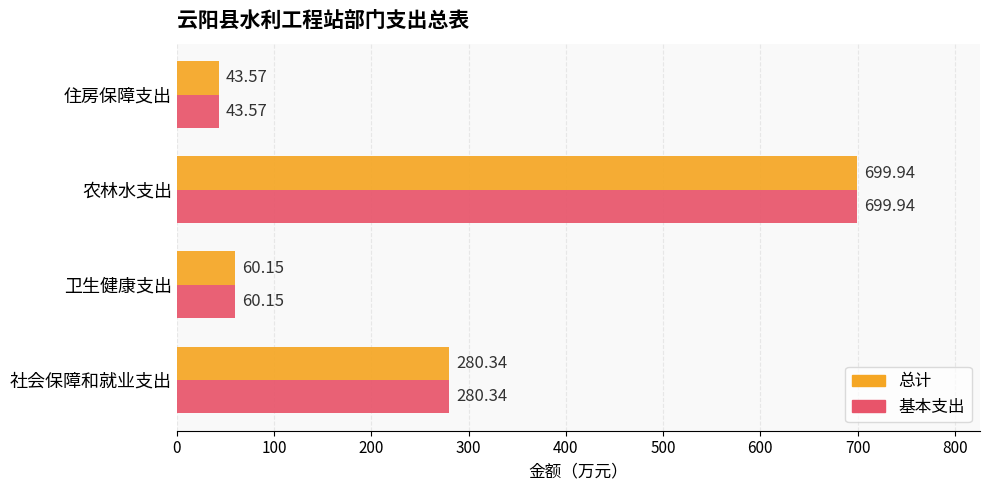

What is the difference between the 总计 values at 农林水支出 and 社会保障和就业支出?

419.6